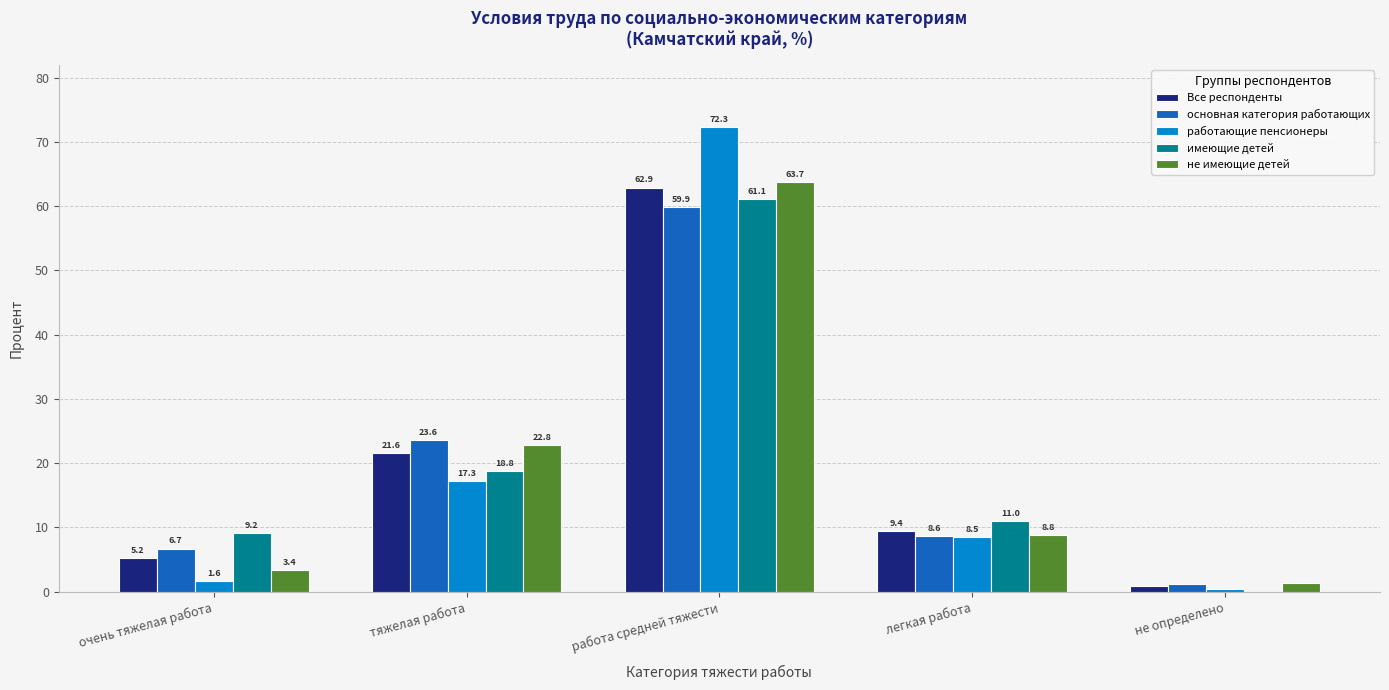

What is the highest value of the работающие пенсионеры series?

72.3